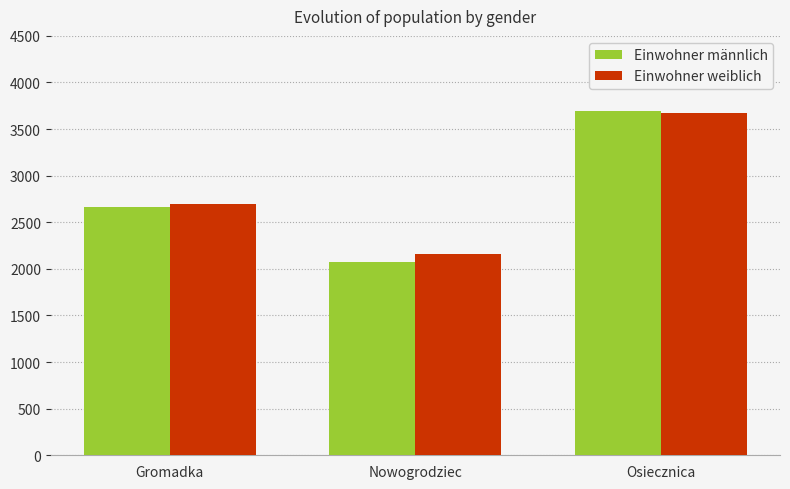

Rank the categories by Einwohner männlich value from lowest to highest.

Nowogrodziec, Gromadka, Osiecznica